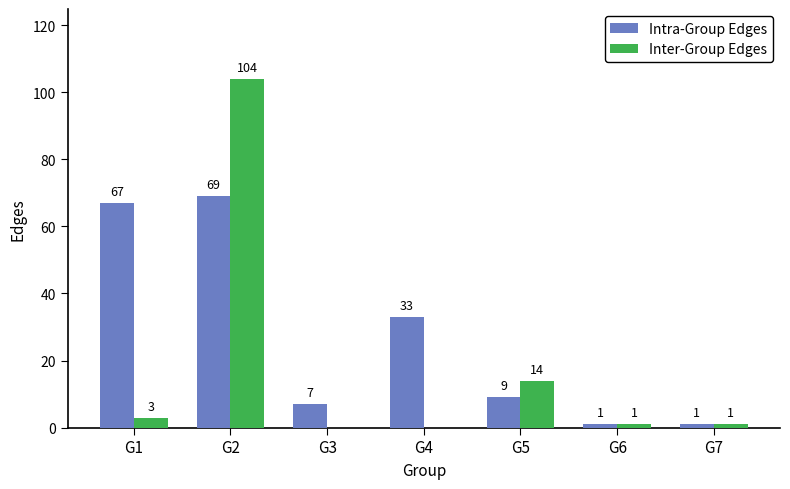

True or false: Intra-Group Edges has a value of 1 at G3.

False